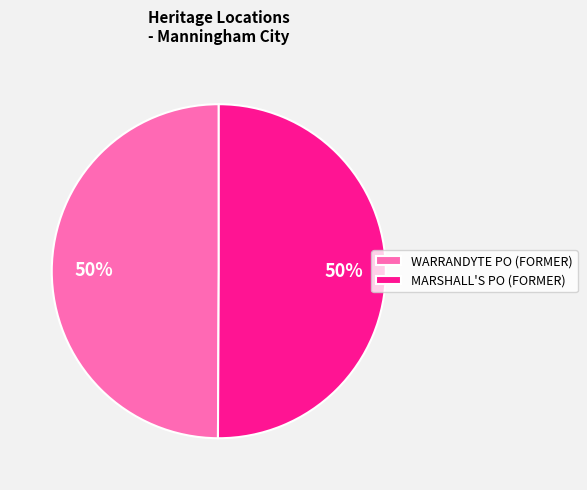

To the nearest percent, what percentage of the pie is WARRANDYTE PO (FORMER)?

50%